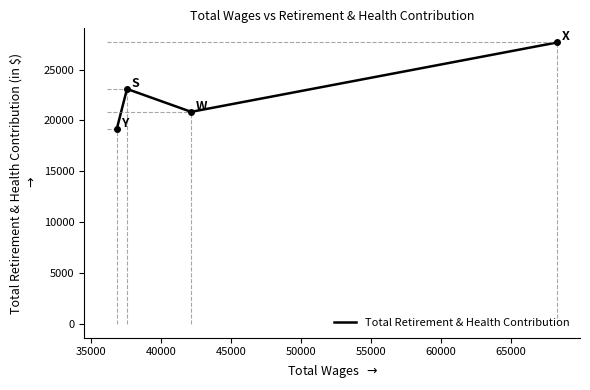

Count the number of categories in the chart.

4